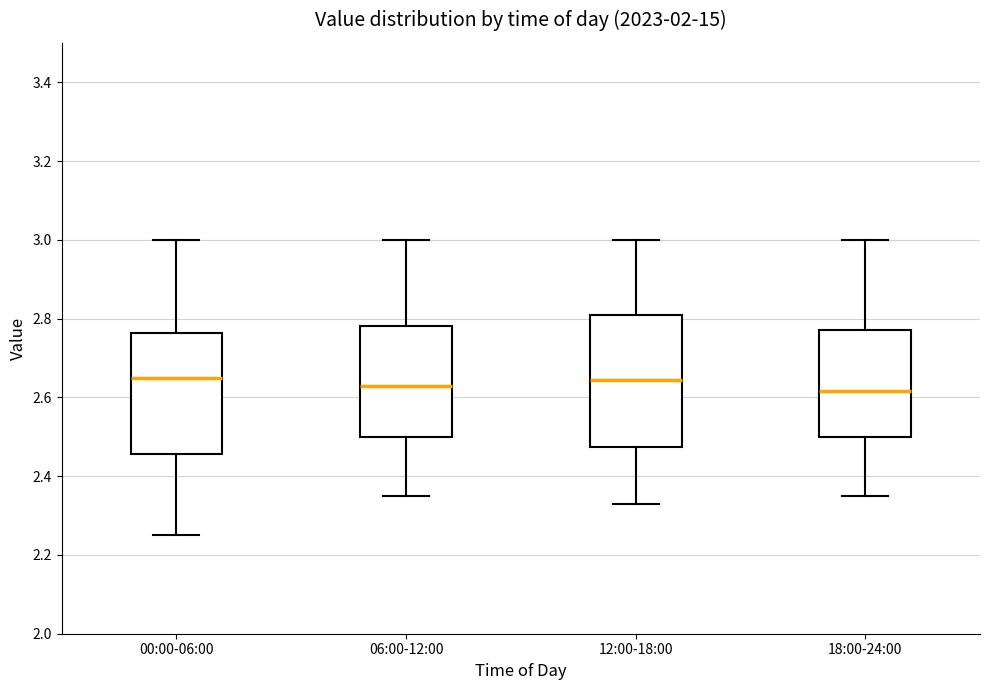

Reading left to right, read every box against the y-axis: the position of its median line, the range the box covers, and the ends of its whiskers. The values are not printed on the chart, so give them approximately, as read against the axis.

00:00-06:00: median 2.66, box 2.46 to 2.76, whiskers 2.26 to 3.00
06:00-12:00: median 2.64, box 2.50 to 2.78, whiskers 2.36 to 3.00
12:00-18:00: median 2.64, box 2.48 to 2.82, whiskers 2.34 to 3.00
18:00-24:00: median 2.62, box 2.50 to 2.78, whiskers 2.36 to 3.00